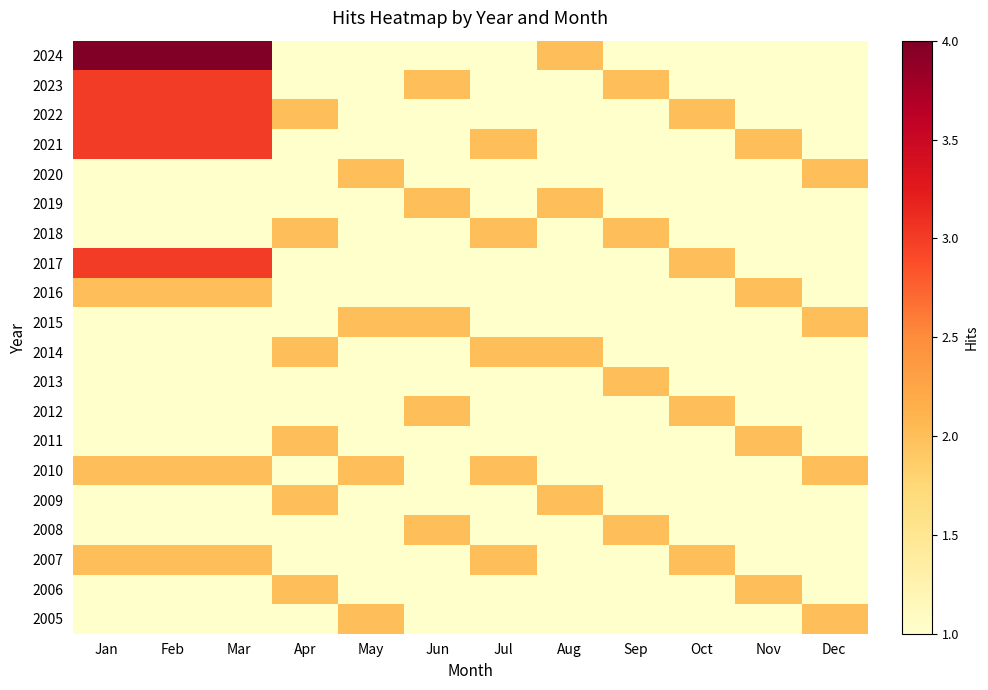

Reading right to left, what are all the values shown in this chart?

2024: Dec=1	Nov=1	Oct=1	Sep=1	Aug=2	Jul=1	Jun=1	May=1	Apr=1	Mar=4	Feb=4	Jan=4
2023: Dec=1	Nov=1	Oct=1	Sep=2	Aug=1	Jul=1	Jun=2	May=1	Apr=1	Mar=3	Feb=3	Jan=3
2022: Dec=1	Nov=1	Oct=2	Sep=1	Aug=1	Jul=1	Jun=1	May=1	Apr=2	Mar=3	Feb=3	Jan=3
2021: Dec=1	Nov=2	Oct=1	Sep=1	Aug=1	Jul=2	Jun=1	May=1	Apr=1	Mar=3	Feb=3	Jan=3
2020: Dec=2	Nov=1	Oct=1	Sep=1	Aug=1	Jul=1	Jun=1	May=2	Apr=1	Mar=1	Feb=1	Jan=1
2019: Dec=1	Nov=1	Oct=1	Sep=1	Aug=2	Jul=1	Jun=2	May=1	Apr=1	Mar=1	Feb=1	Jan=1
2018: Dec=1	Nov=1	Oct=1	Sep=2	Aug=1	Jul=2	Jun=1	May=1	Apr=2	Mar=1	Feb=1	Jan=1
2017: Dec=1	Nov=1	Oct=2	Sep=1	Aug=1	Jul=1	Jun=1	May=1	Apr=1	Mar=3	Feb=3	Jan=3
2016: Dec=1	Nov=2	Oct=1	Sep=1	Aug=1	Jul=1	Jun=1	May=1	Apr=1	Mar=2	Feb=2	Jan=2
2015: Dec=2	Nov=1	Oct=1	Sep=1	Aug=1	Jul=1	Jun=2	May=2	Apr=1	Mar=1	Feb=1	Jan=1
2014: Dec=1	Nov=1	Oct=1	Sep=1	Aug=2	Jul=2	Jun=1	May=1	Apr=2	Mar=1	Feb=1	Jan=1
2013: Dec=1	Nov=1	Oct=1	Sep=2	Aug=1	Jul=1	Jun=1	May=1	Apr=1	Mar=1	Feb=1	Jan=1
2012: Dec=1	Nov=1	Oct=2	Sep=1	Aug=1	Jul=1	Jun=2	May=1	Apr=1	Mar=1	Feb=1	Jan=1
2011: Dec=1	Nov=2	Oct=1	Sep=1	Aug=1	Jul=1	Jun=1	May=1	Apr=2	Mar=1	Feb=1	Jan=1
2010: Dec=2	Nov=1	Oct=1	Sep=1	Aug=1	Jul=2	Jun=1	May=2	Apr=1	Mar=2	Feb=2	Jan=2
2009: Dec=1	Nov=1	Oct=1	Sep=1	Aug=2	Jul=1	Jun=1	May=1	Apr=2	Mar=1	Feb=1	Jan=1
2008: Dec=1	Nov=1	Oct=1	Sep=2	Aug=1	Jul=1	Jun=2	May=1	Apr=1	Mar=1	Feb=1	Jan=1
2007: Dec=1	Nov=1	Oct=2	Sep=1	Aug=1	Jul=2	Jun=1	May=1	Apr=1	Mar=2	Feb=2	Jan=2
2006: Dec=1	Nov=2	Oct=1	Sep=1	Aug=1	Jul=1	Jun=1	May=1	Apr=2	Mar=1	Feb=1	Jan=1
2005: Dec=2	Nov=1	Oct=1	Sep=1	Aug=1	Jul=1	Jun=1	May=2	Apr=1	Mar=1	Feb=1	Jan=1